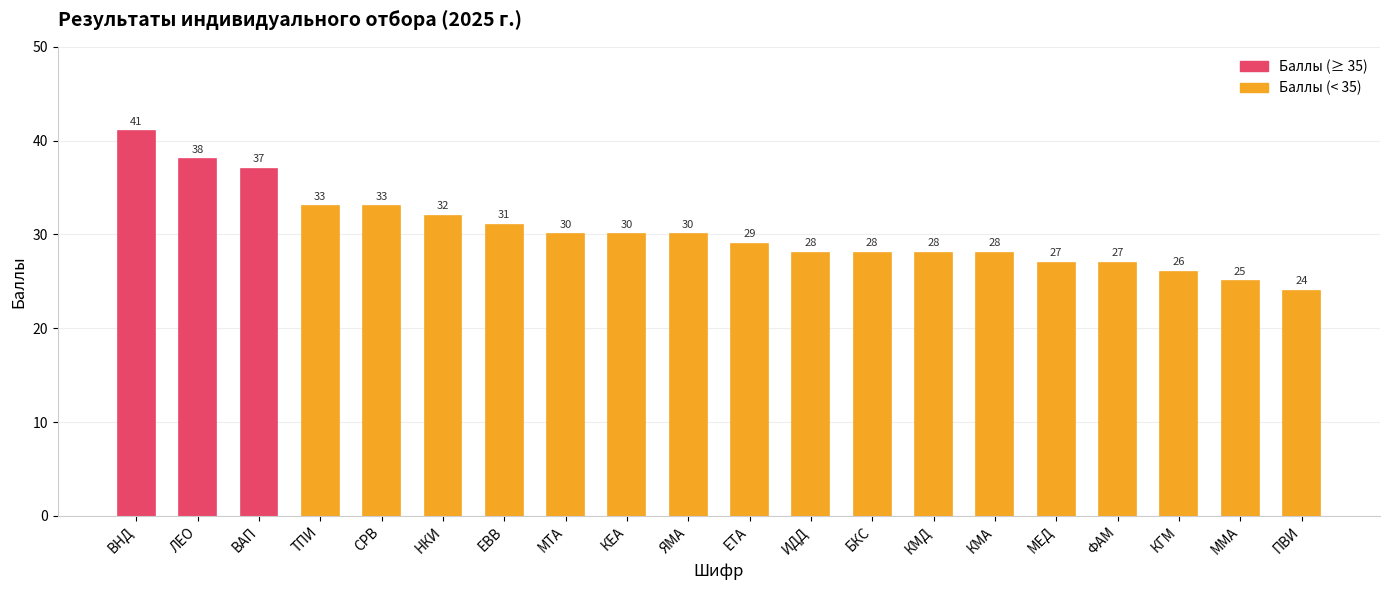

Which label corresponds to the largest value in the chart?

ВНД